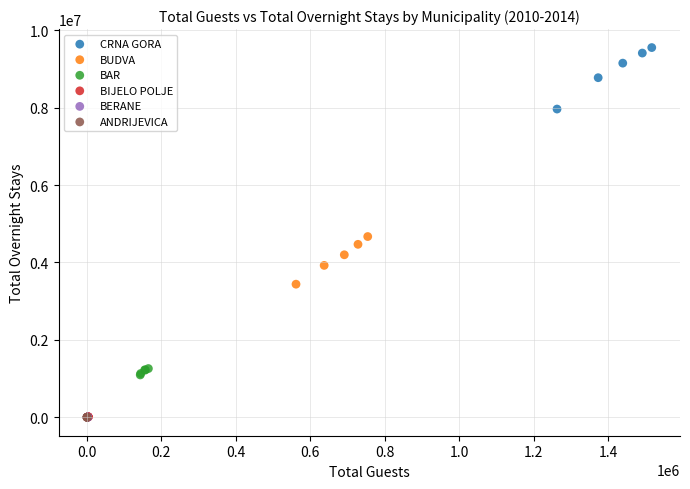

Which series has the largest Y range (max minus min)?

CRNA GORA